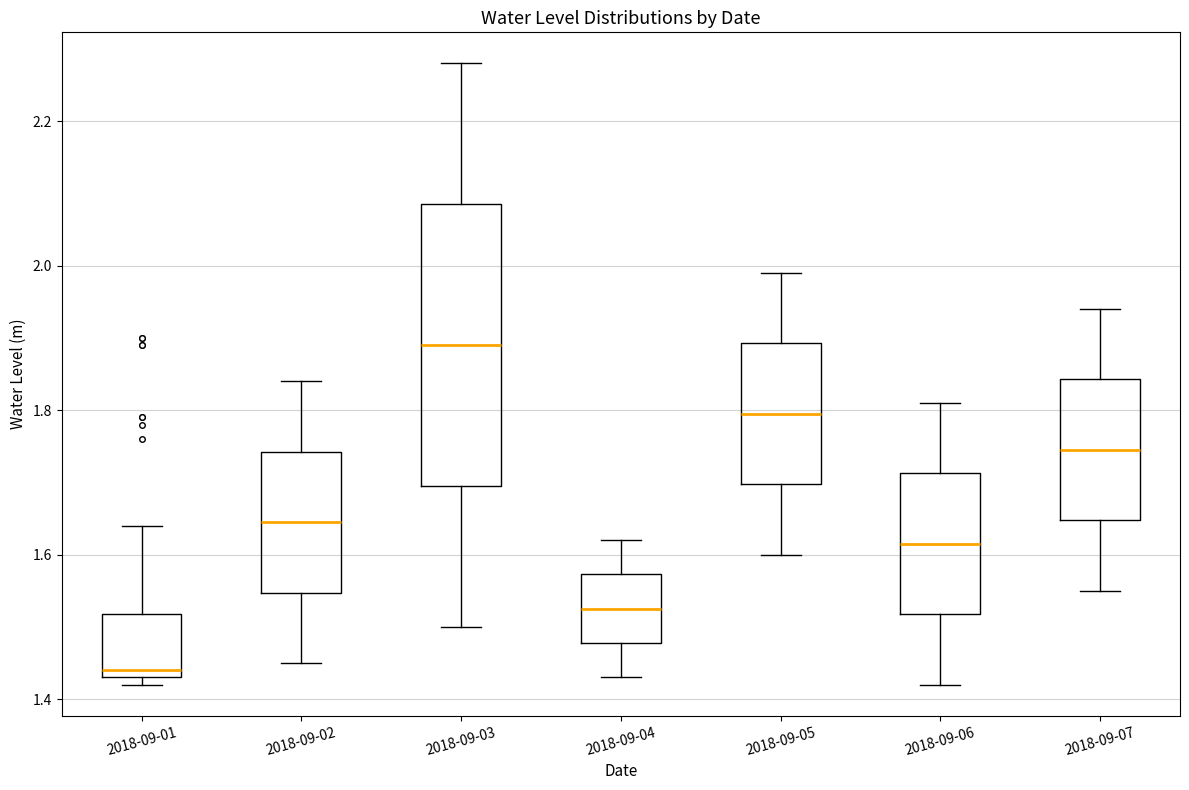

Reading left to right, read every box against the y-axis: the position of its median line, the range the box covers, and the ends of its whiskers. The values are not printed on the chart, so give them approximately, as read against the axis.

2018-09-01: median 1.44 (just above the box's lower edge), box 1.44 to 1.52, whiskers 1.42 to 1.64
2018-09-02: median 1.64, box 1.54 to 1.74, whiskers 1.46 to 1.84
2018-09-03: median 1.90, box 1.70 to 2.08, whiskers 1.50 to 2.28
2018-09-04: median 1.52, box 1.48 to 1.58, whiskers 1.44 to 1.62
2018-09-05: median 1.80, box 1.70 to 1.90, whiskers 1.60 to 2.00
2018-09-06: median 1.62, box 1.52 to 1.72, whiskers 1.42 to 1.82
2018-09-07: median 1.74, box 1.64 to 1.84, whiskers 1.56 to 1.94